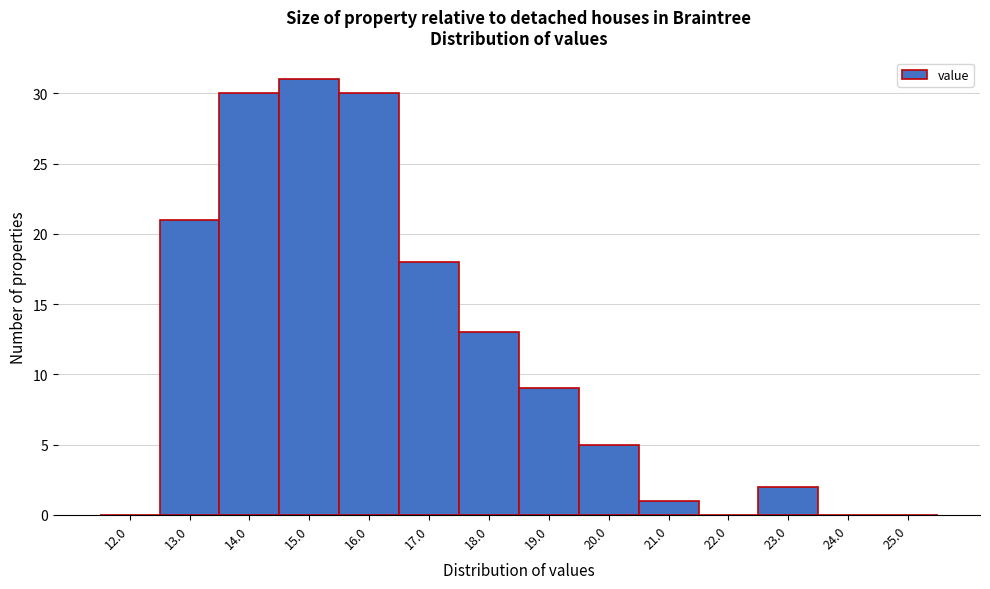

Reading right to left, transcribe all the data shown in this chart.

25.0=0	24.0=0	23.0=2	22.0=0	21.0=1	20.0=5	19.0=9	18.0=13	17.0=18	16.0=30	15.0=31	14.0=30	13.0=21	12.0=0